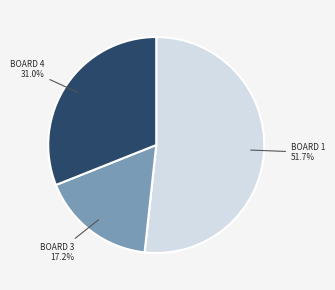

Is there any slice that represents more than half of the pie?

Yes